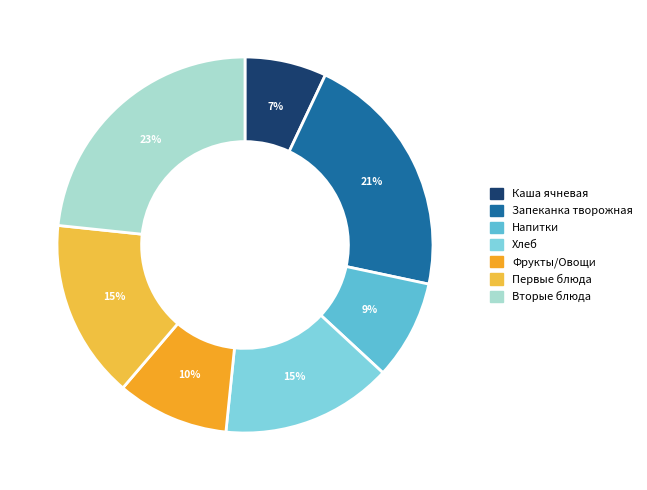

How many slices are in this pie chart?

7